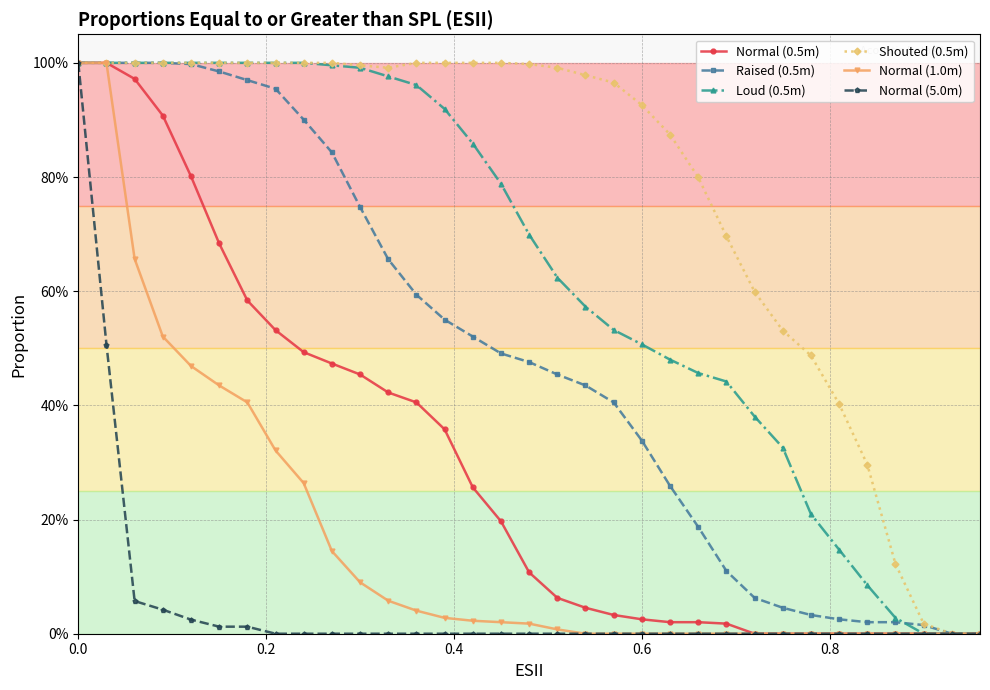

True or false: Normal (1.0m) and Loud (0.5m) cross at least once.

False